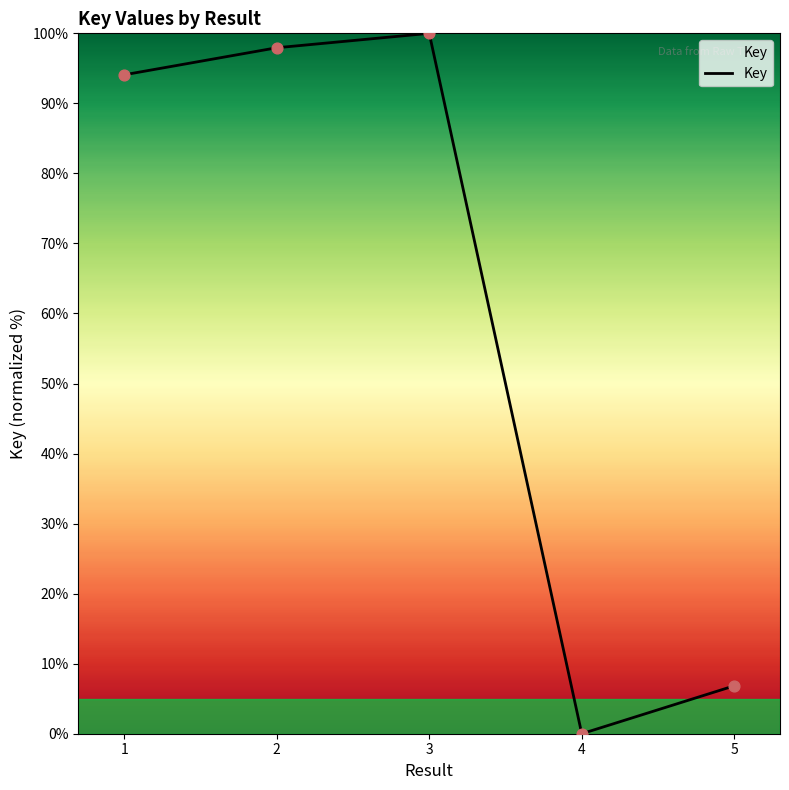

What is the ratio of the value at 5 to the value at 1?

0.1